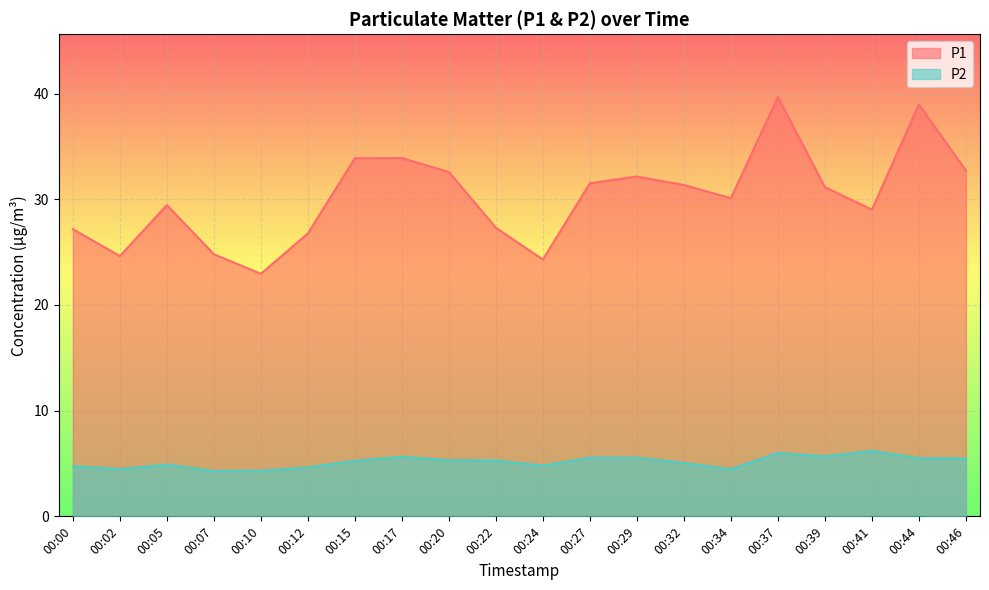

Does the chart display data point markers on the line(s)?

No